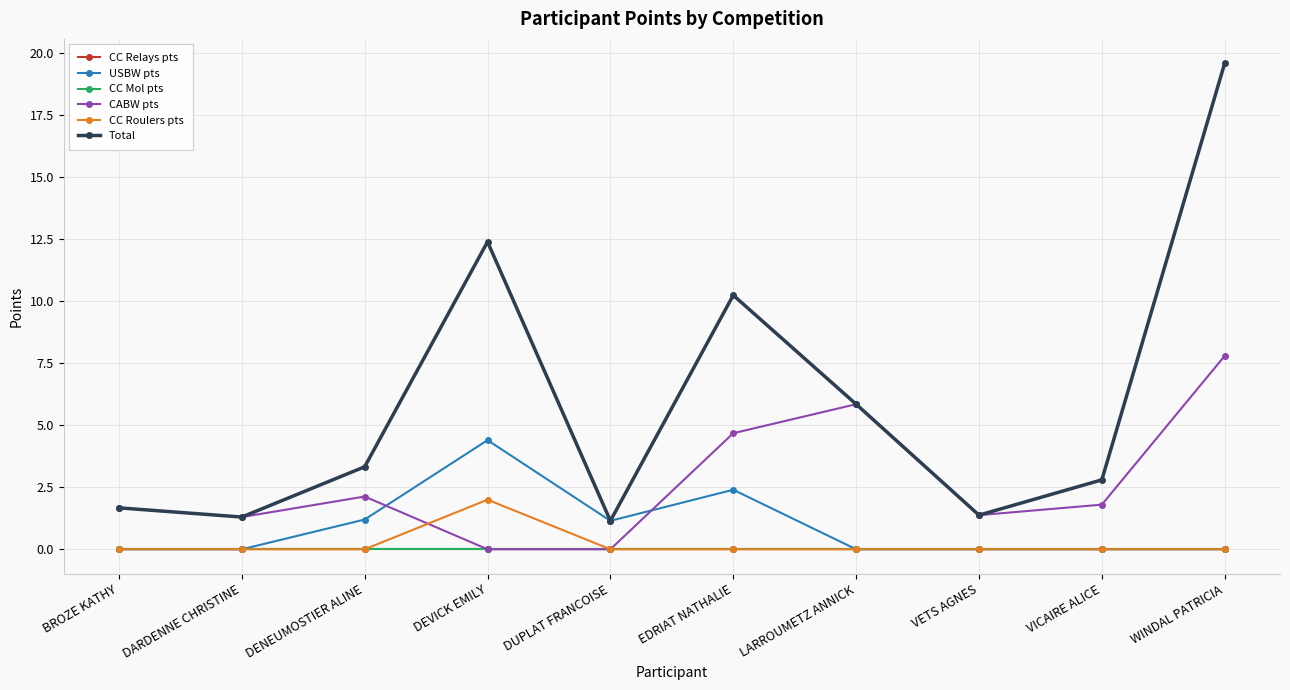

What is the sum of all Total values?

59.7